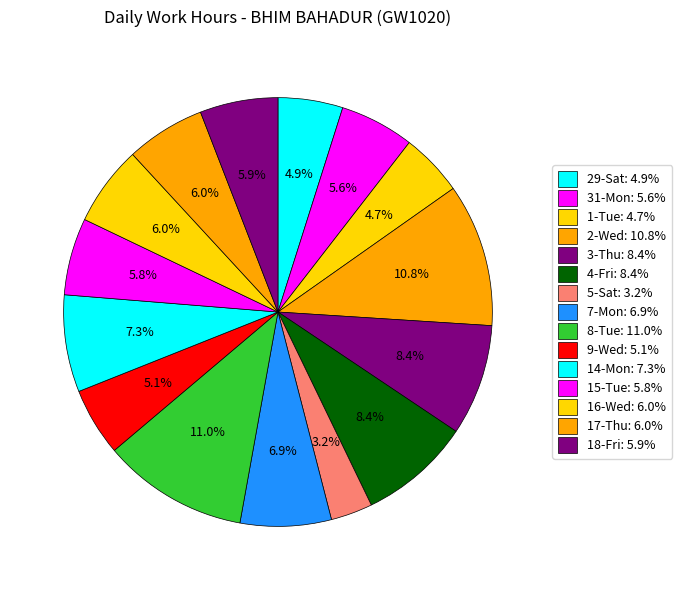

How many segments does this pie chart have?

15